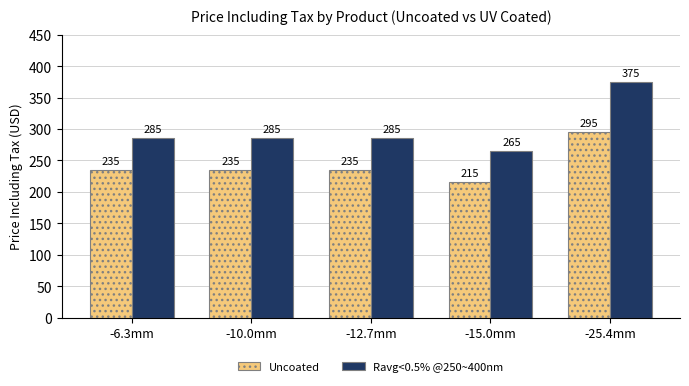

The Uncoated series shows 235 at -12.7mm. True or false?

True